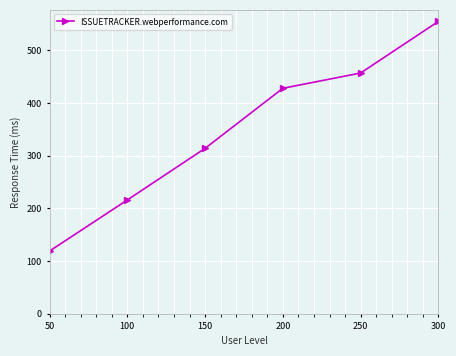

What is the approximate value at 300, to the nearest 50?

550